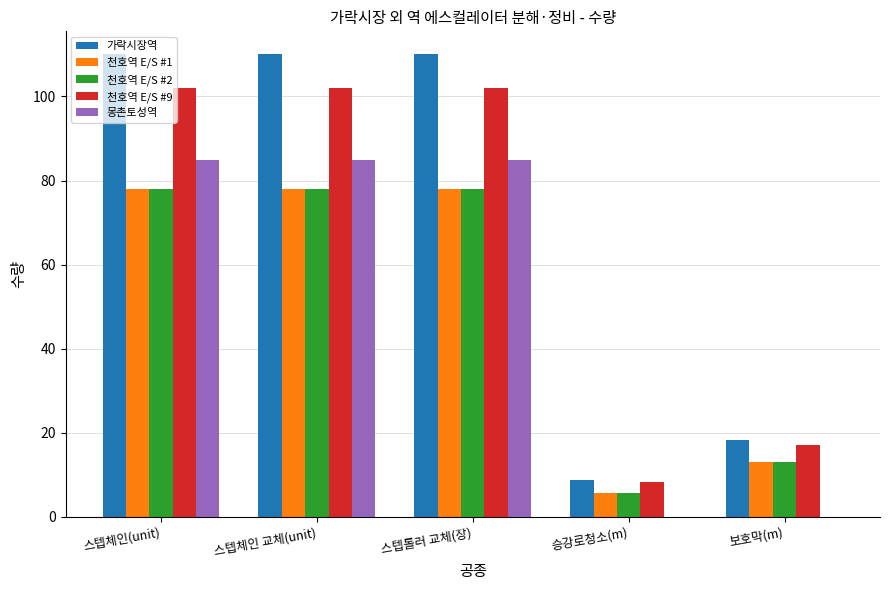

Is the value of 몽촌토성역 at 스텝롤러 교체(장) greater than the value of 가락시장역 at 보호막(m)?

Yes